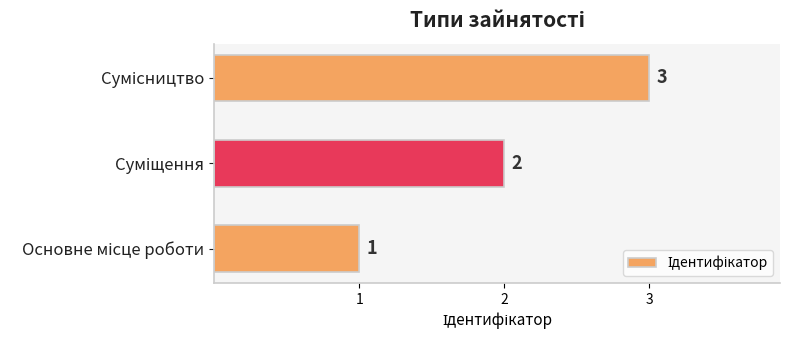

What is the sum of all values?

6